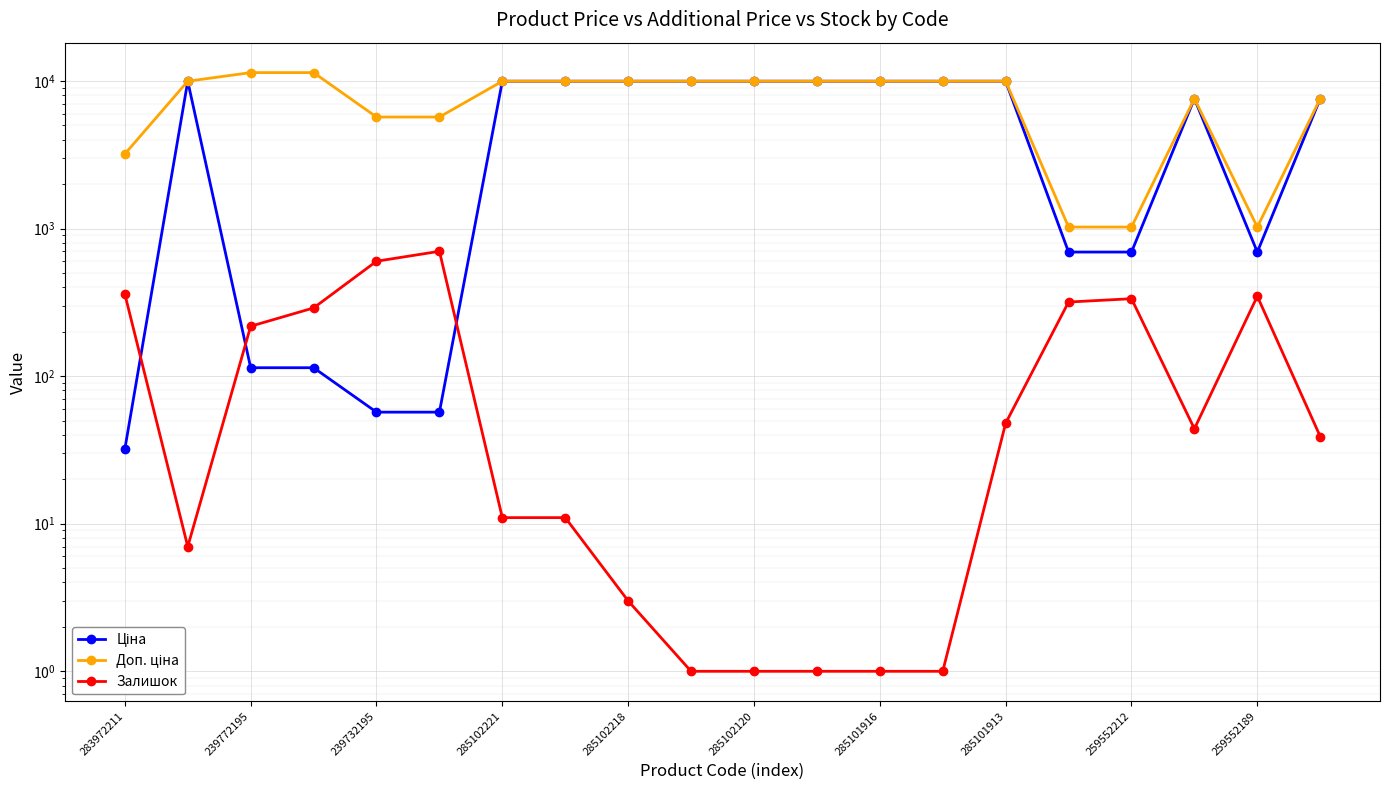

Between 285101916 and 285102120, which is larger?

285101916